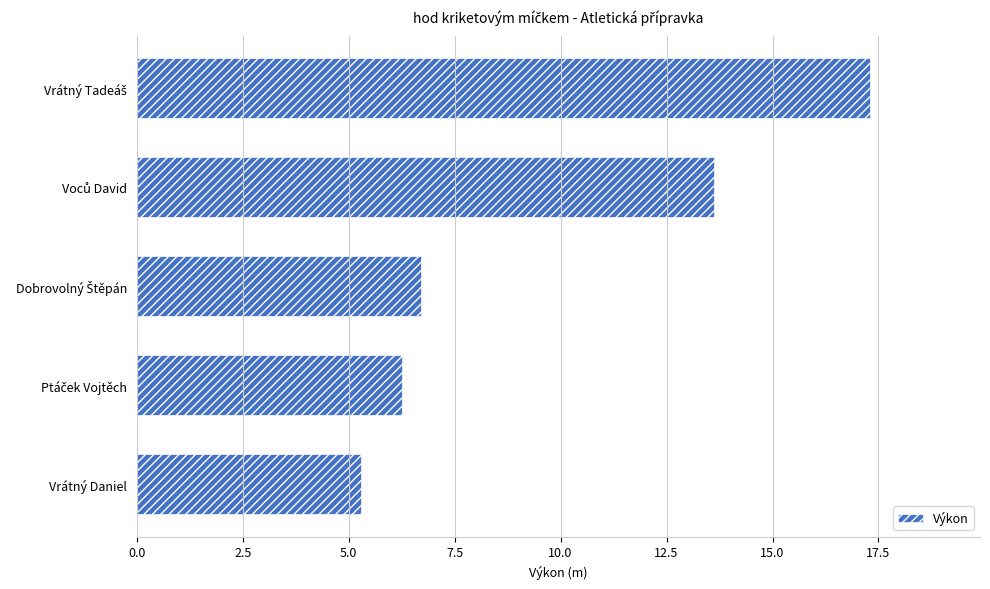

What is the sum of all values?

49.2